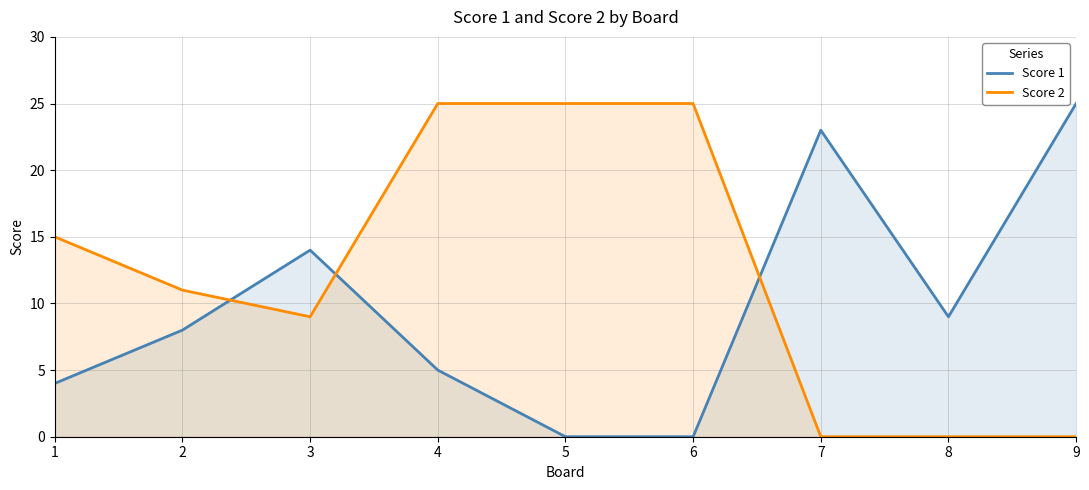

Is the value of Score 2 at 2 greater than the value of Score 1 at 7?

No